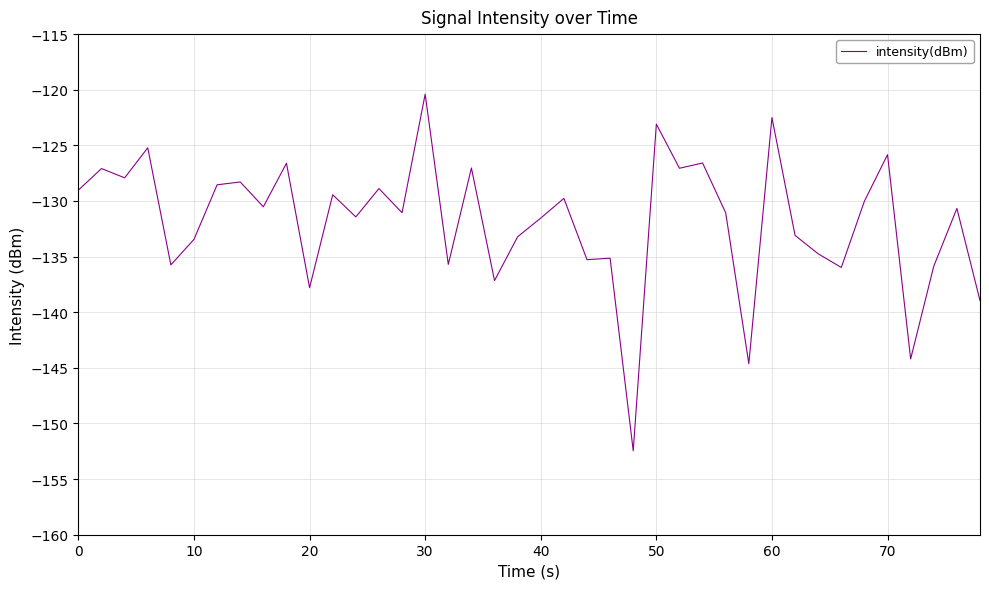

What is the smallest value displayed?

-152.5